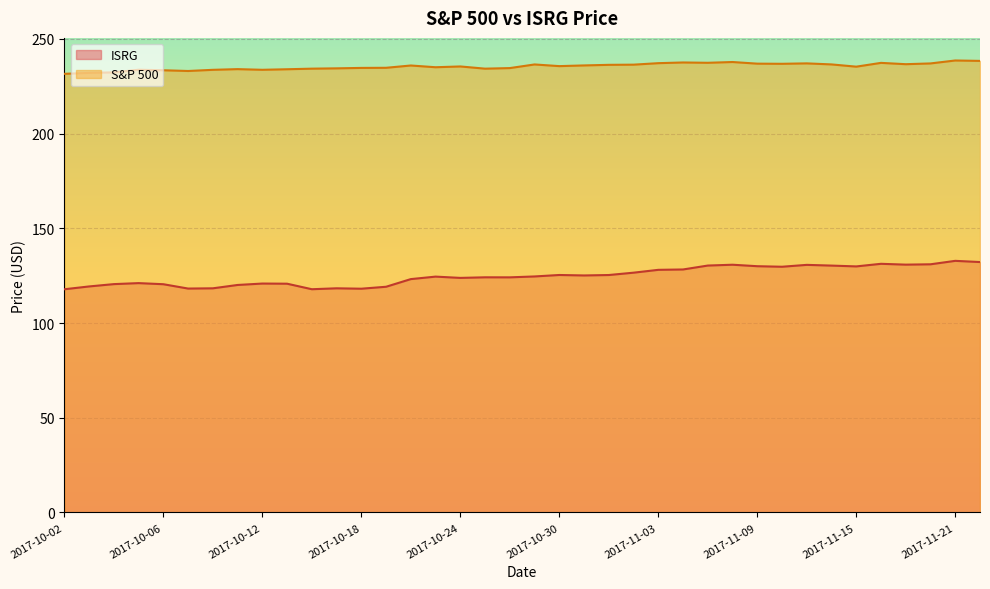

At which category is the sum across all series the highest?

2017-11-21